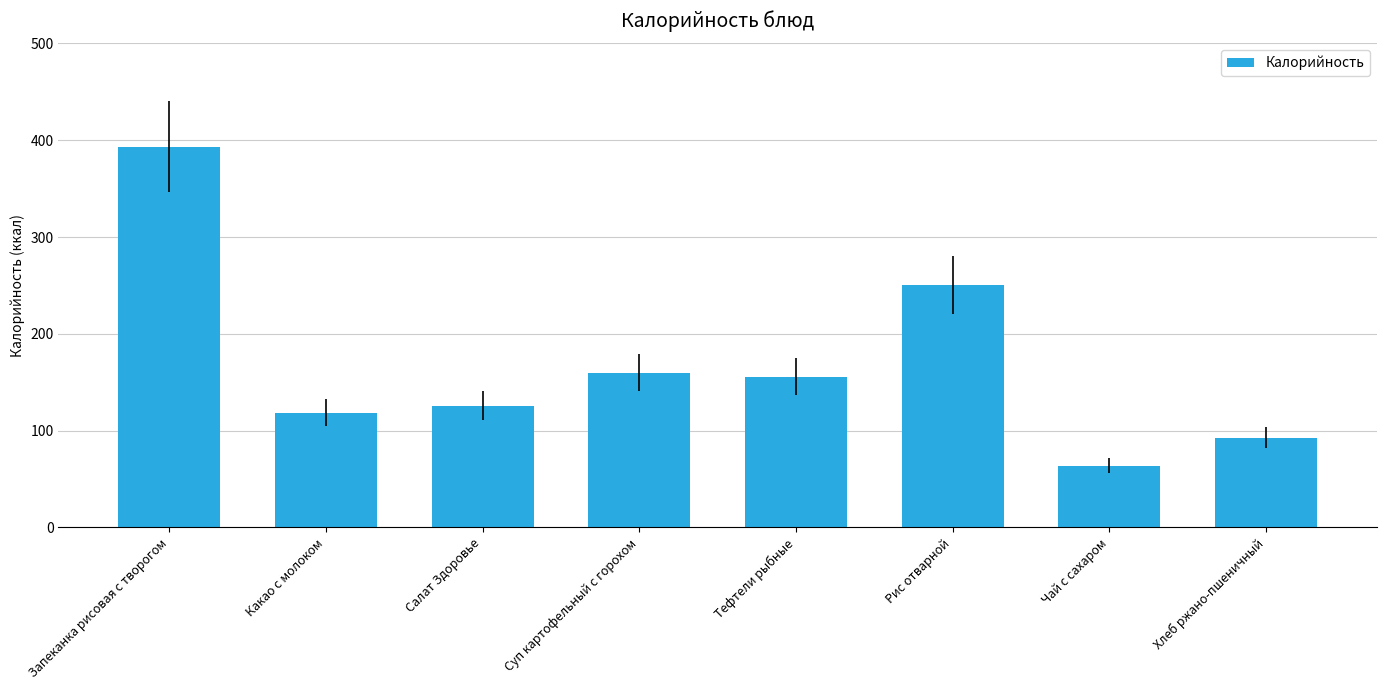

What is the ratio of the value at Чай с сахаром to the value at Салат Здоровье?

0.5